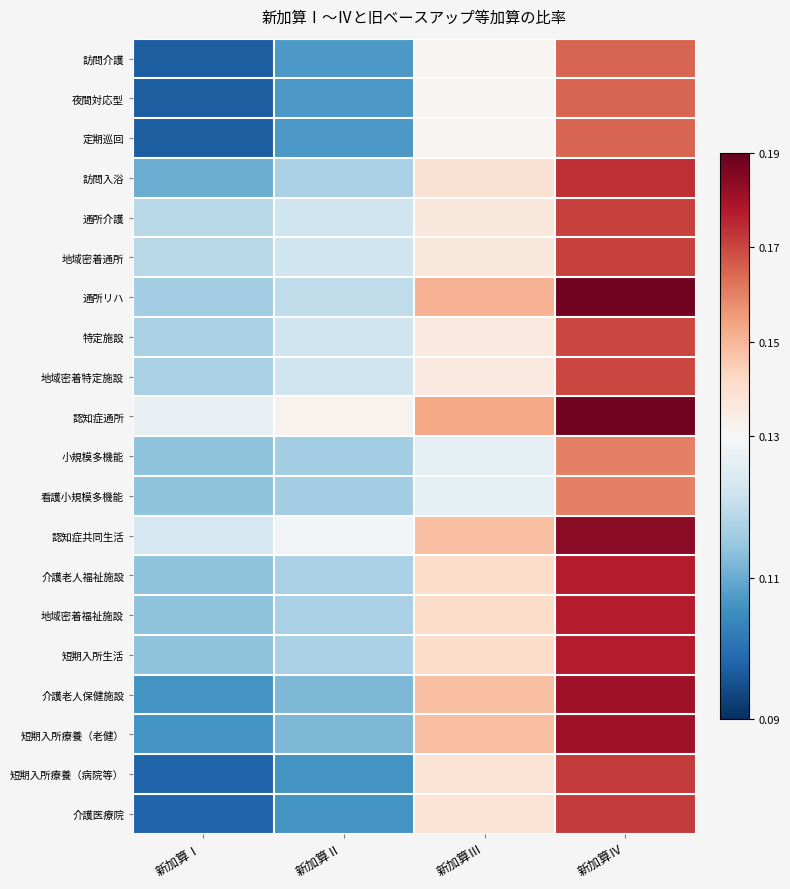

Which series has the largest total across all categories?

認知症通所